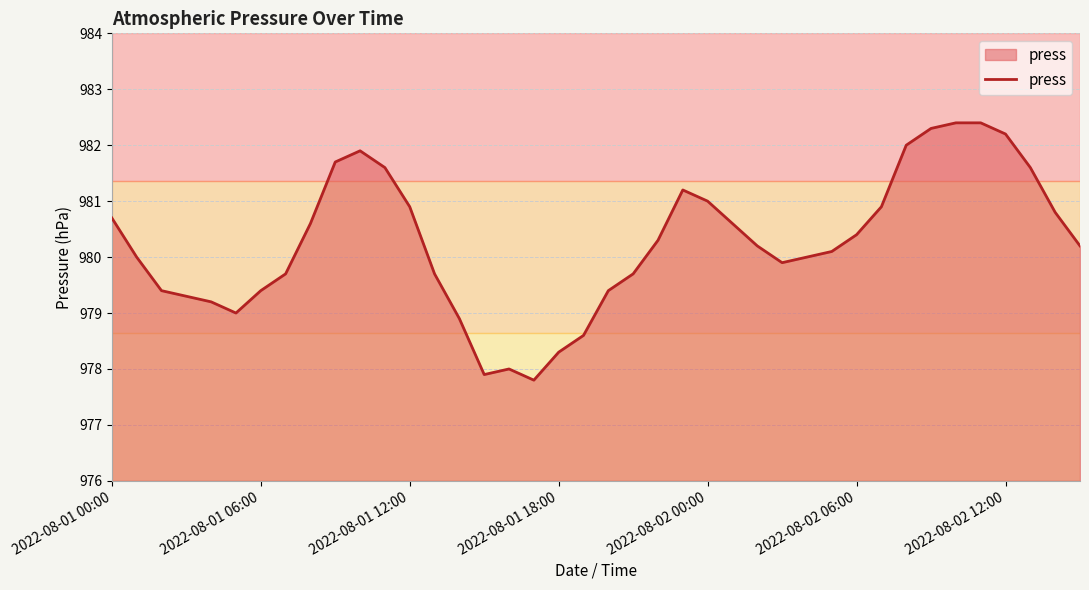

What is the difference between the maximum and minimum values?

4.6